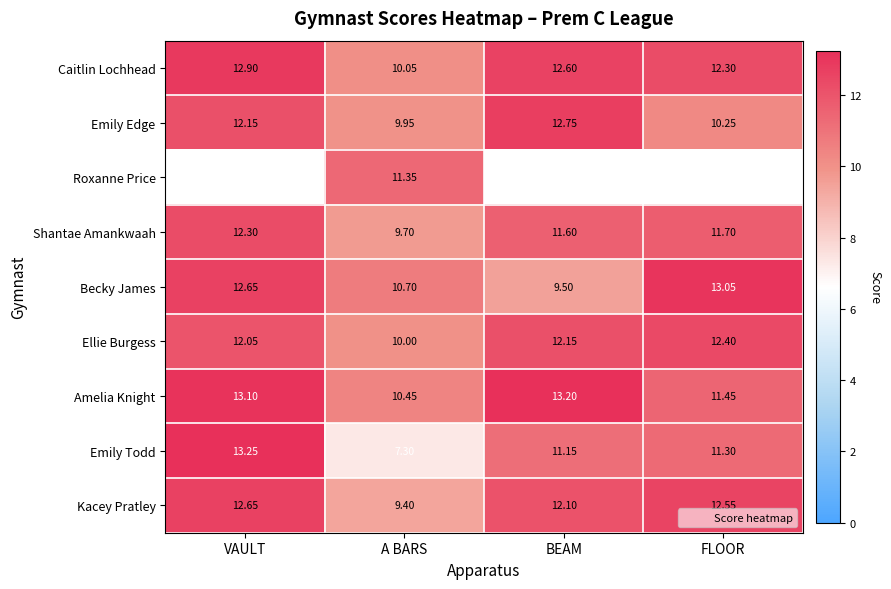

What is the difference between the maximum and minimum values in the Amelia Knight series?

2.8